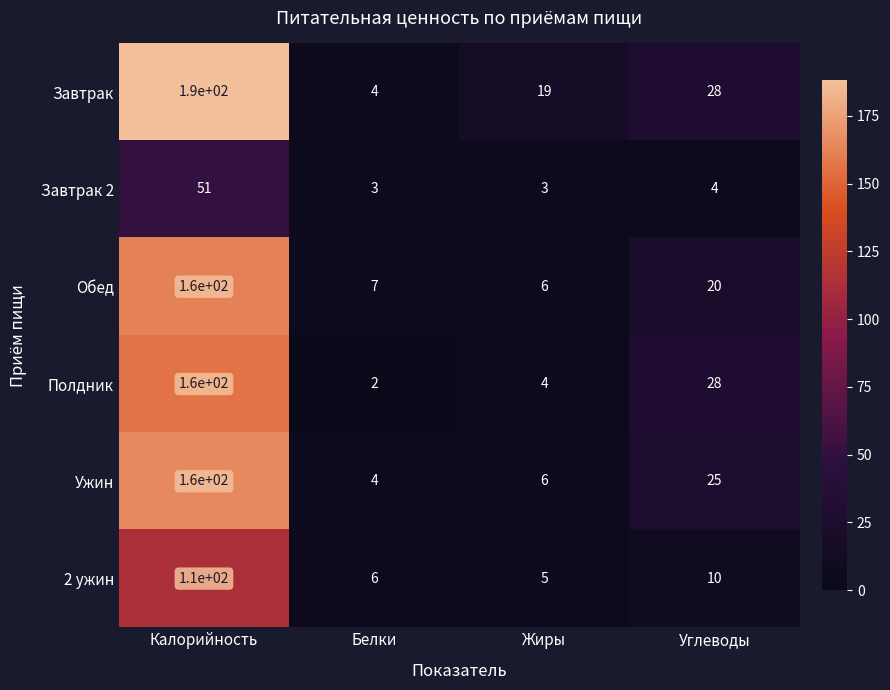

What is the maximum value for Обед?

160